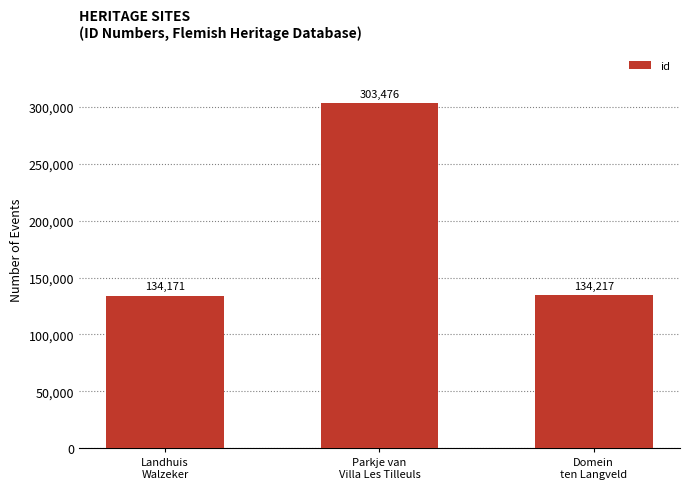

Rank the categories by value from highest to lowest.

Parkje van
Villa Les Tilleuls, Domein
ten Langveld, Landhuis
Walzeker